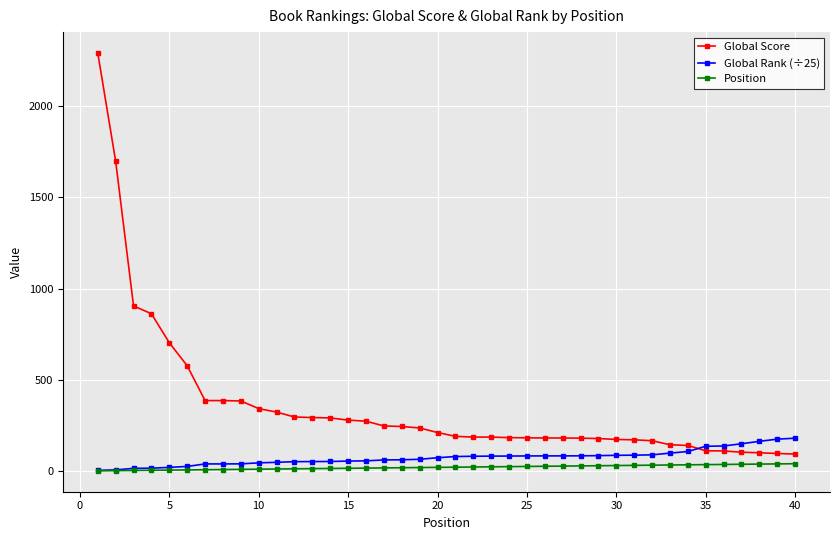

Rank the series by their maximum value, from lowest to highest.

Position, Global Rank (÷25), Global Score